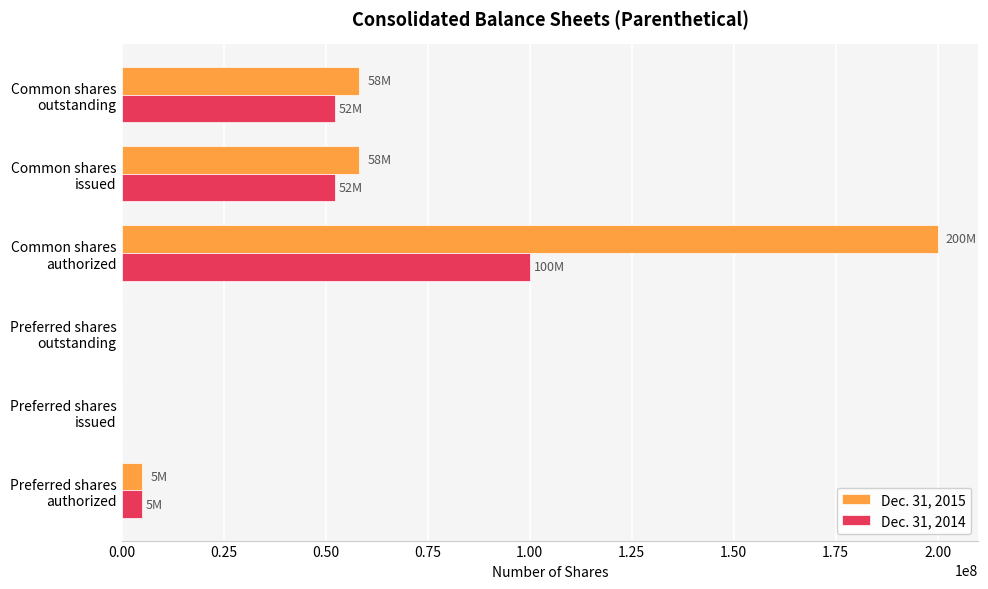

What are all the series names shown in the legend?

Dec. 31, 2015, Dec. 31, 2014